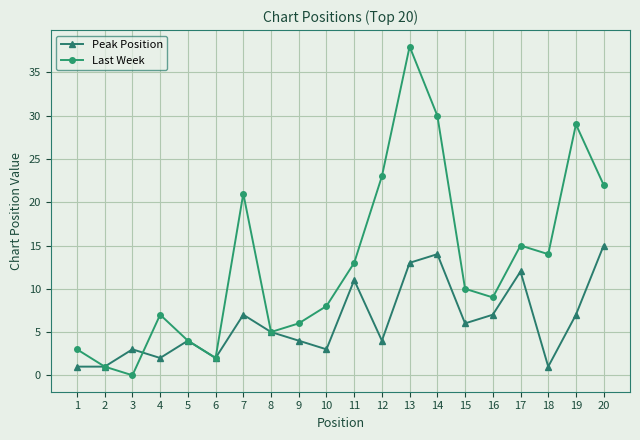

Which series has the largest range (max minus min)?

Last Week